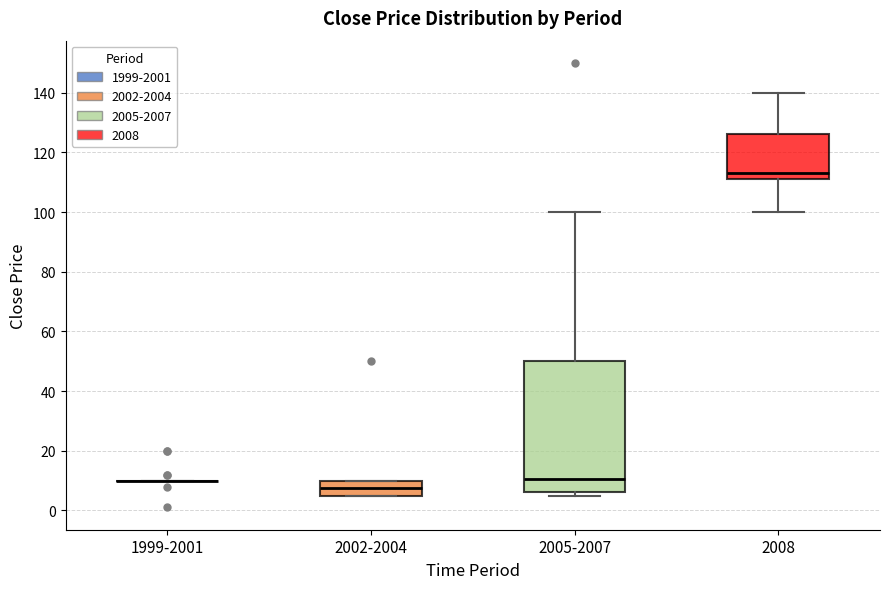

Where is the lower edge of the box for 2002-2004 on the y-axis? The values are not printed on the chart, so give them approximately, as read against the axis.

6